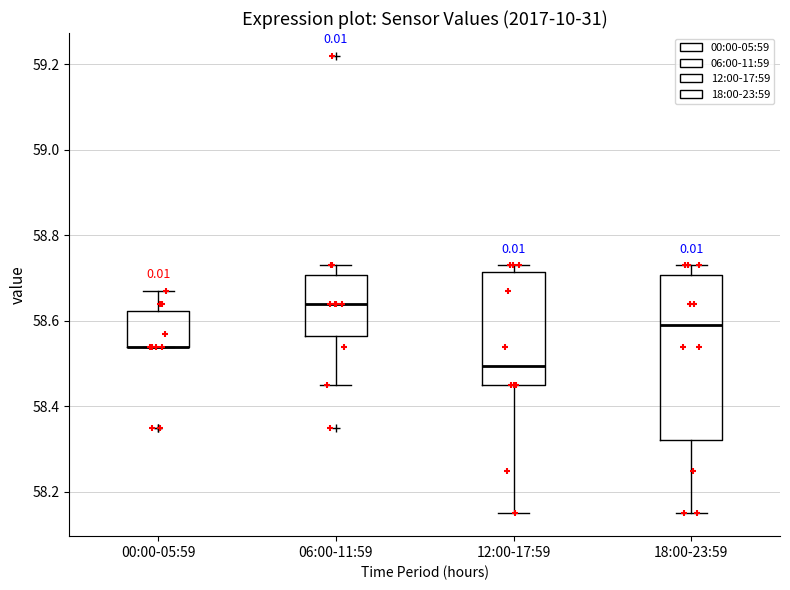

Reading left to right, read every box against the y-axis: the position of its median line, the range the box covers, and the ends of its whiskers. The values are not printed on the chart, so give them approximately, as read against the axis.

00:00-05:59: median 58.54 (drawn on the box's lower edge), box 58.54 to 58.62, whiskers 58.54 to 58.68
06:00-11:59: median 58.64, box 58.56 to 58.70, whiskers 58.46 to 58.74
12:00-17:59: median 58.50, box 58.46 to 58.72, whiskers 58.16 to 58.74
18:00-23:59: median 58.60, box 58.32 to 58.70, whiskers 58.16 to 58.74